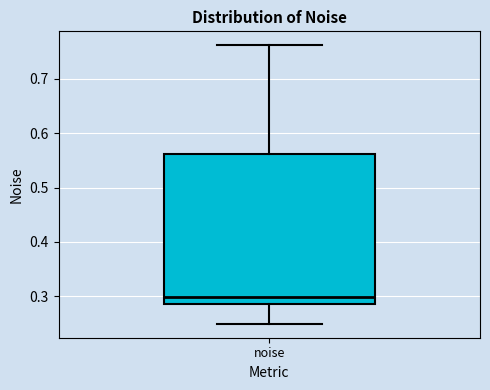

Where does the lower whisker of the box for noise end on the y-axis? The values are not printed on the chart, so give them approximately, as read against the axis.

0.25